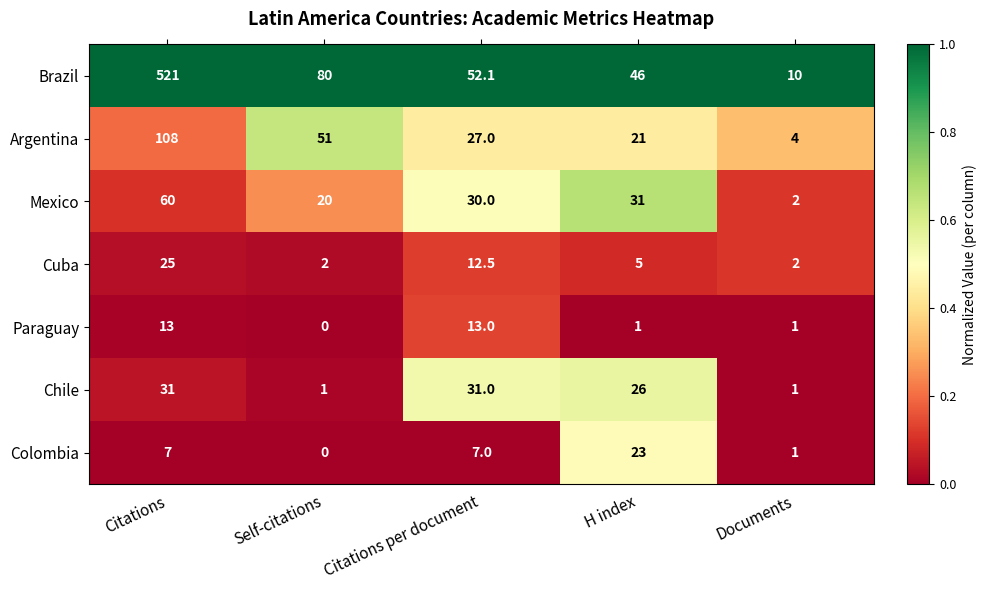

What is the sum of the Argentina values at H index and Self-citations?

72.0